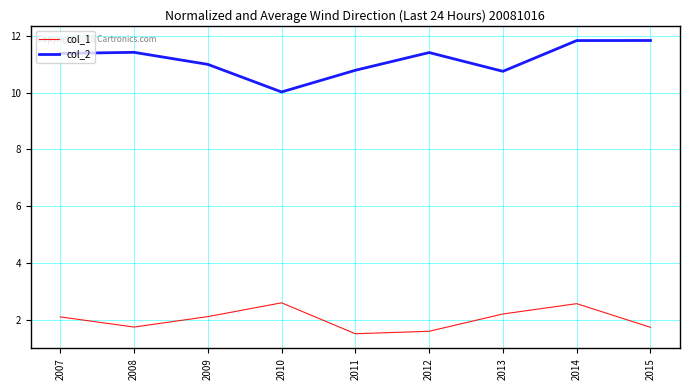

True or false: col_2 has a value of 16.9 at 2010.

False